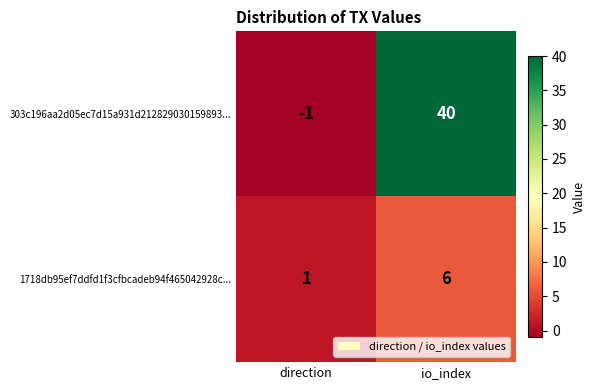

What is the spread (max minus min) of values at direction?

2